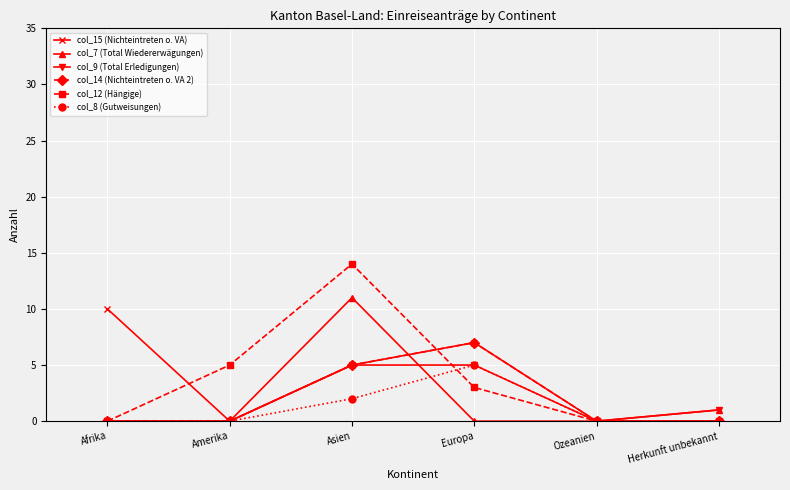

At how many categories does at least one series exceed 12?

1